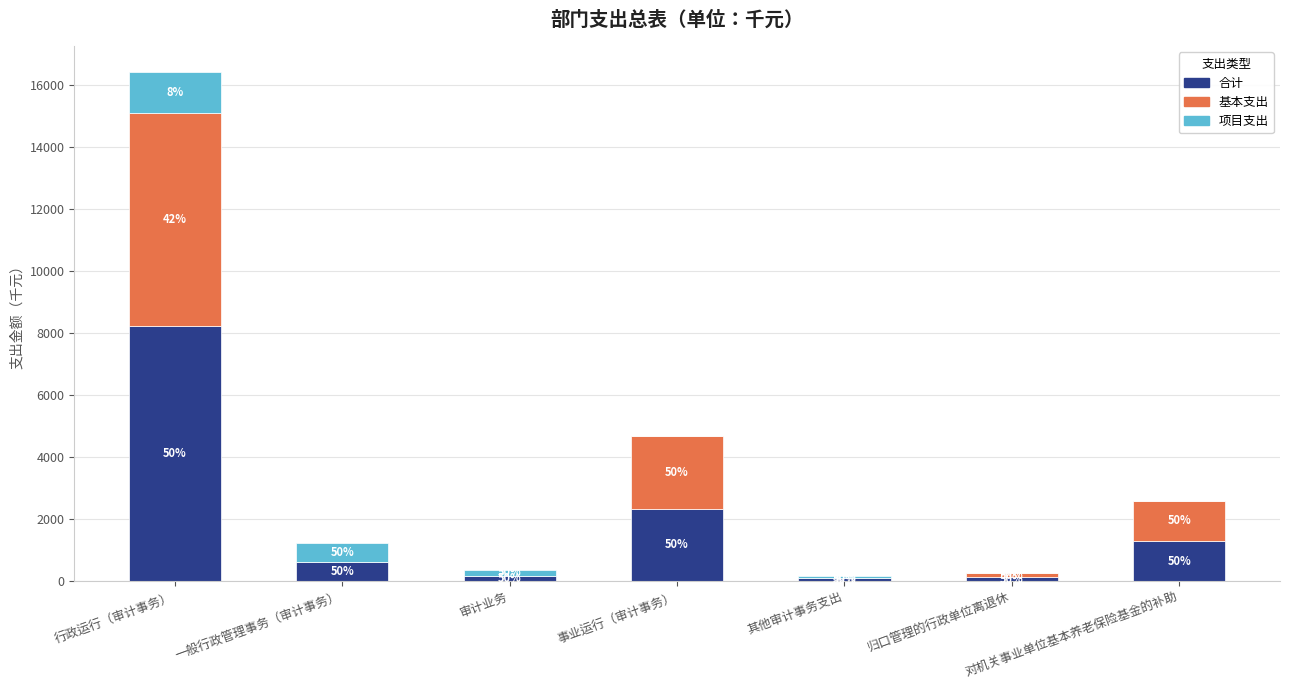

What is the label of the 3rd bar from the right?

其他审计事务支出